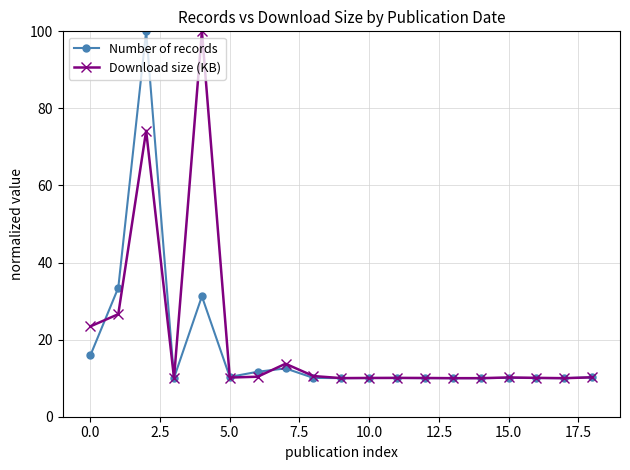

What is the value of the Number of records point at the 7th from the left?

11.7